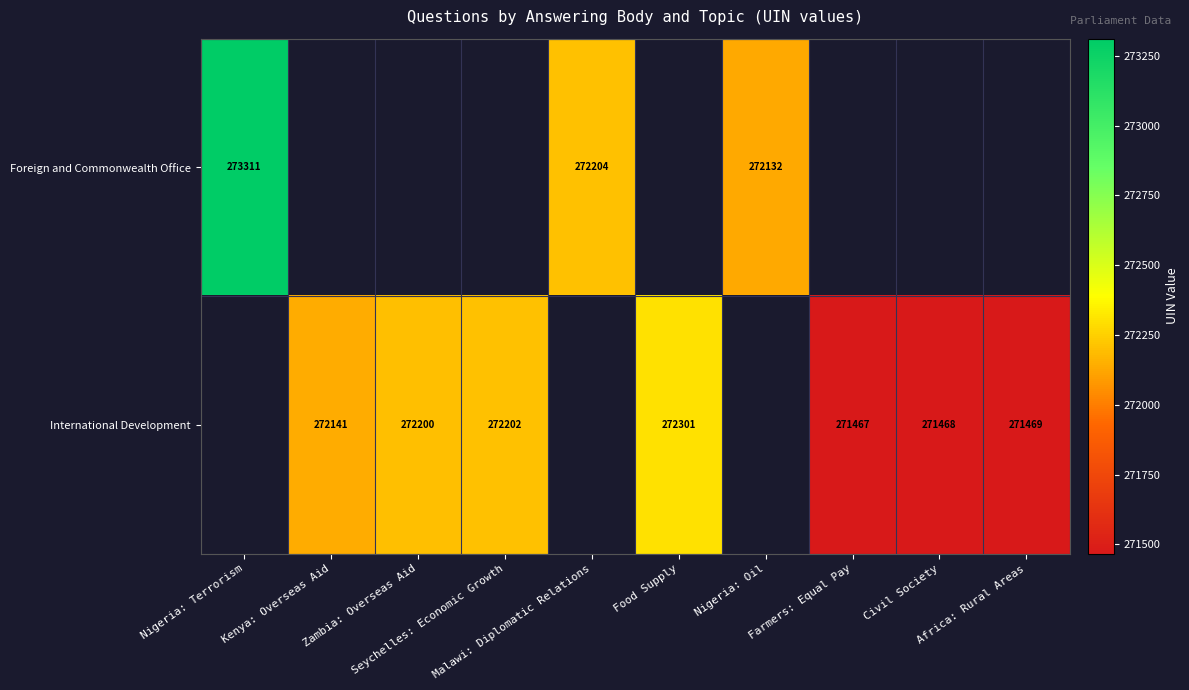

How many series are shown in this chart?

2